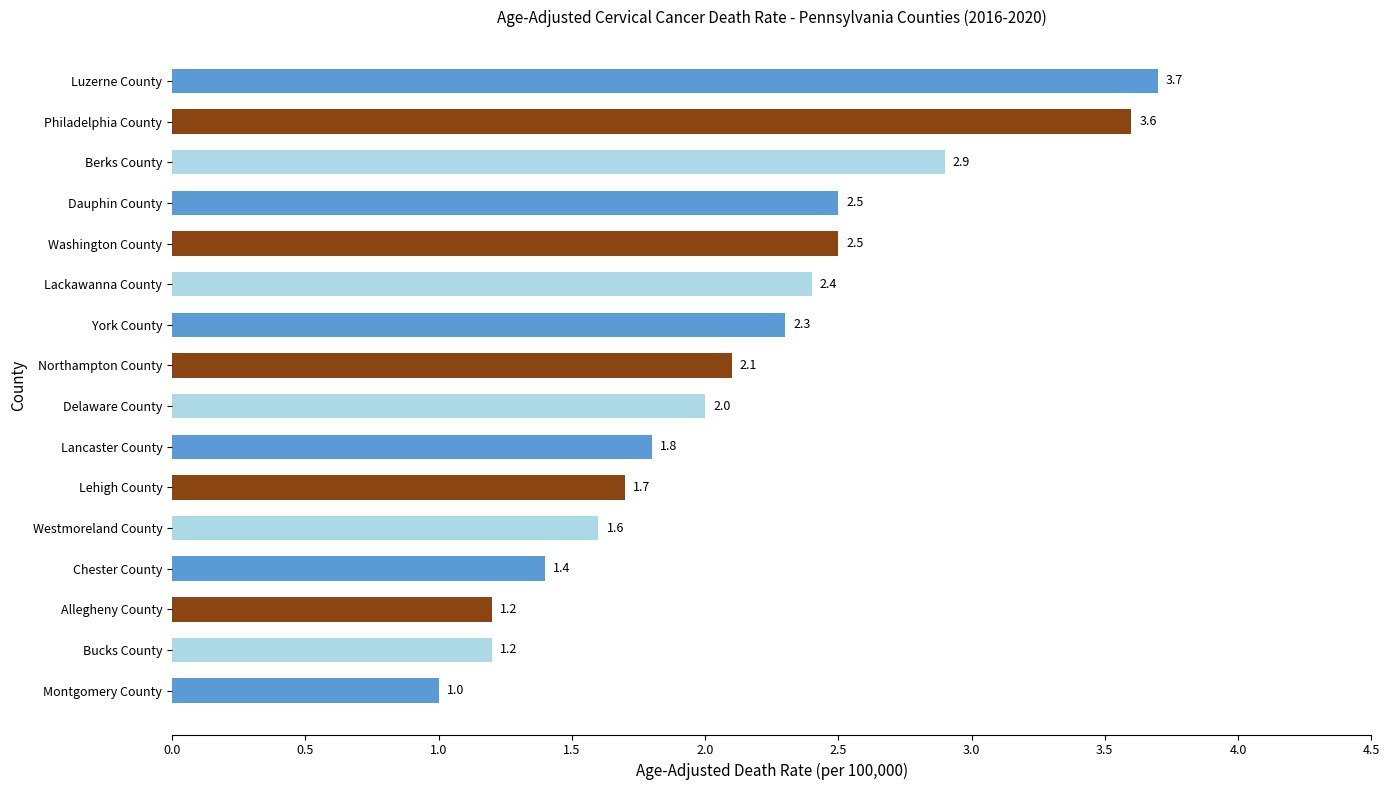

Reading bottom to top, transcribe all the data shown in this chart.

Montgomery County=1.0	Bucks County=1.2	Allegheny County=1.2	Chester County=1.4	Westmoreland County=1.6	Lehigh County=1.7	Lancaster County=1.8	Delaware County=2.0	Northampton County=2.1	York County=2.3	Lackawanna County=2.4	Washington County=2.5	Dauphin County=2.5	Berks County=2.9	Philadelphia County=3.6	Luzerne County=3.7